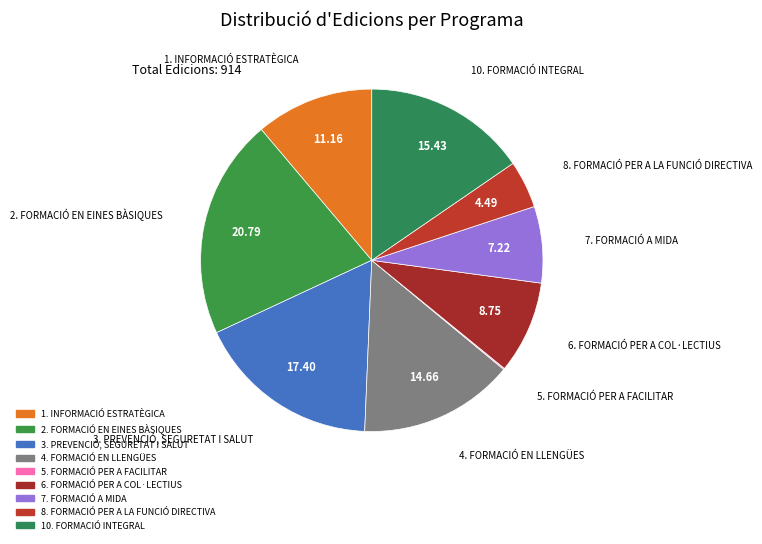

Which has a higher value, 6. FORMACIÓ PER A COL·LECTIUS or 1. INFORMACIÓ ESTRATÈGICA?

1. INFORMACIÓ ESTRATÈGICA